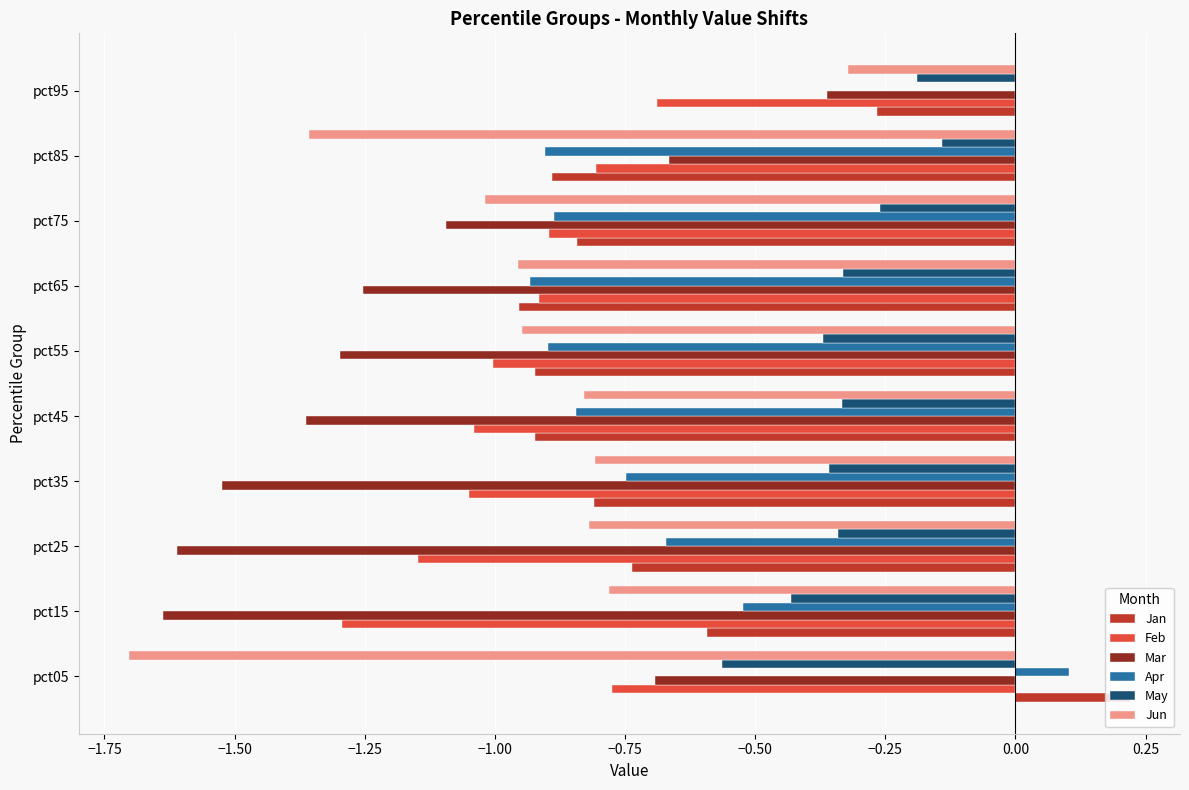

Is the value of Mar at pct65 greater than the value of Jun at pct55?

No